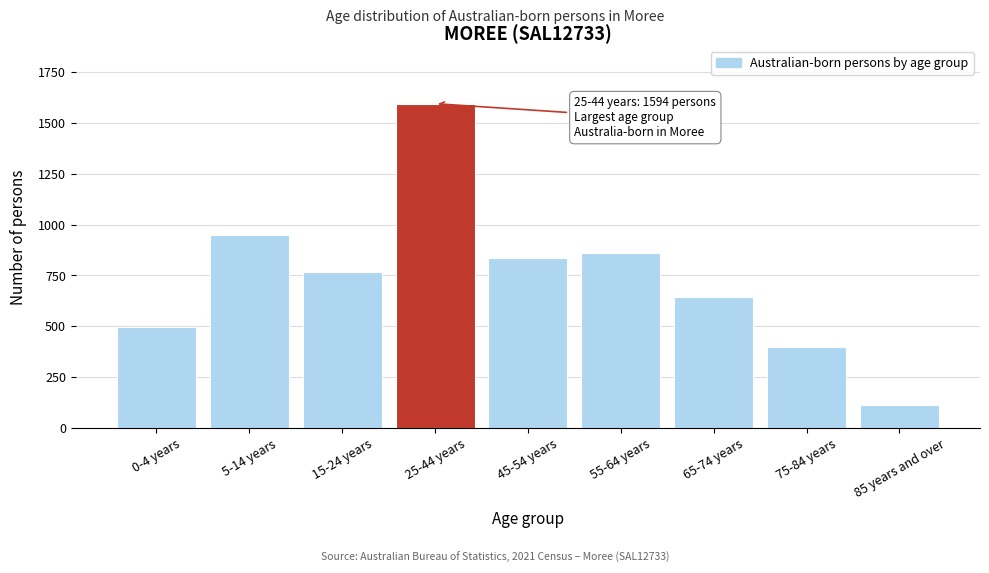

Reading left to right, transcribe all the data shown in this chart.

0-4 years=495	5-14 years=947	15-24 years=768	25-44 years=1594	45-54 years=836	55-64 years=859	65-74 years=645	75-84 years=396	85 years and over=113